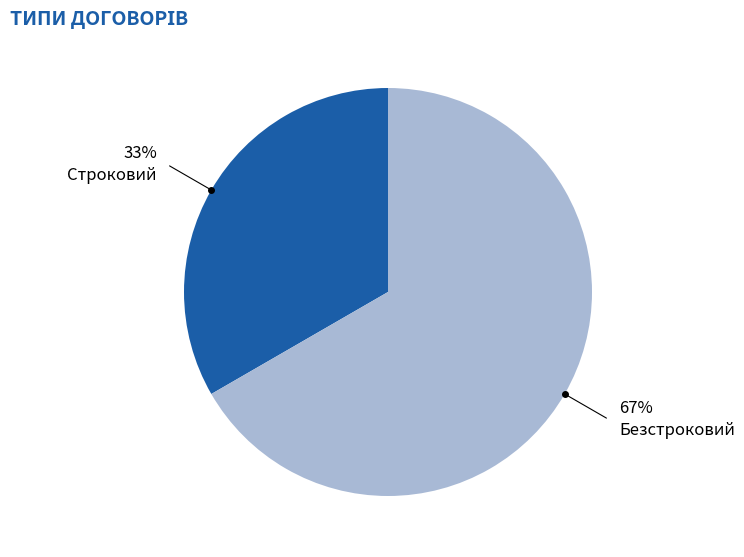

Count the number of slices in the pie.

2